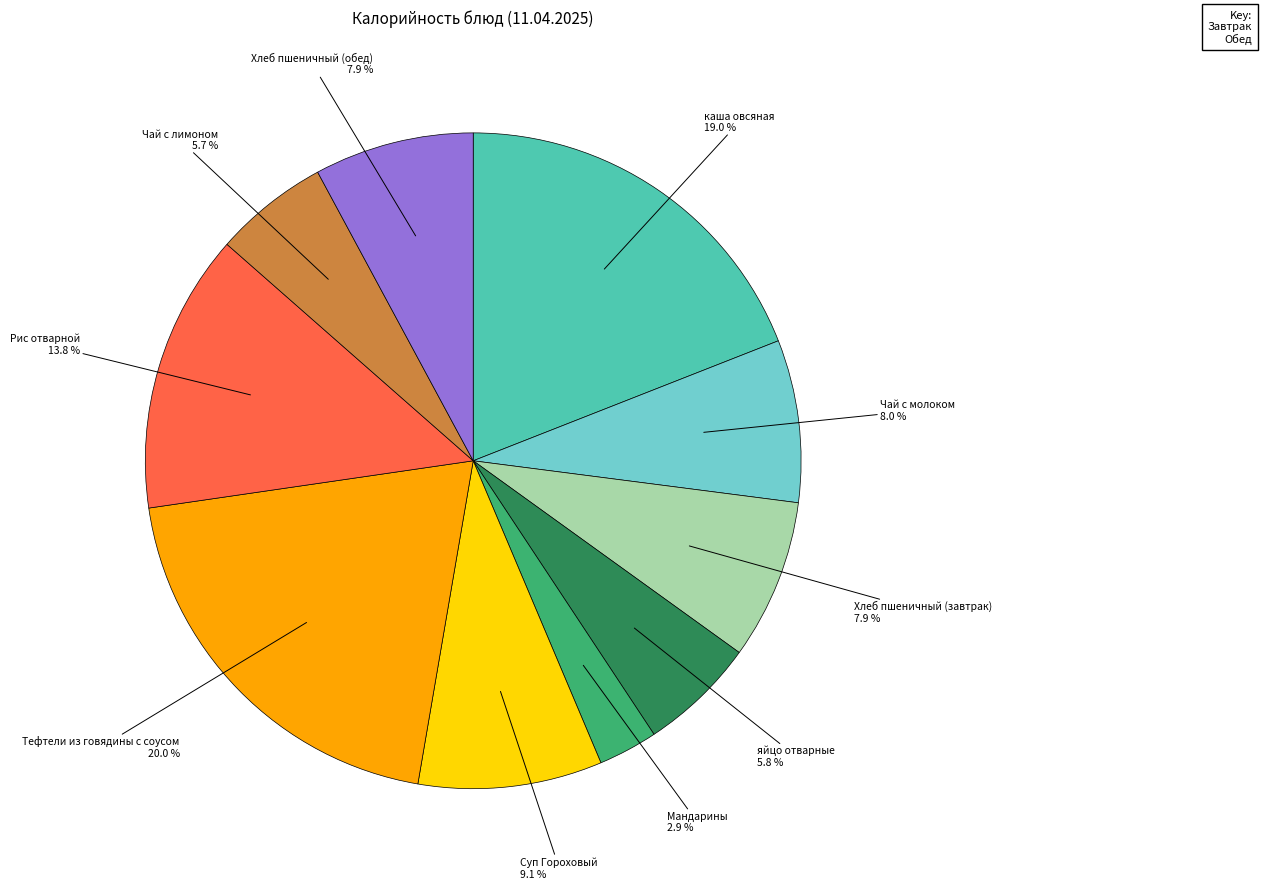

Is there a majority slice in this chart?

No